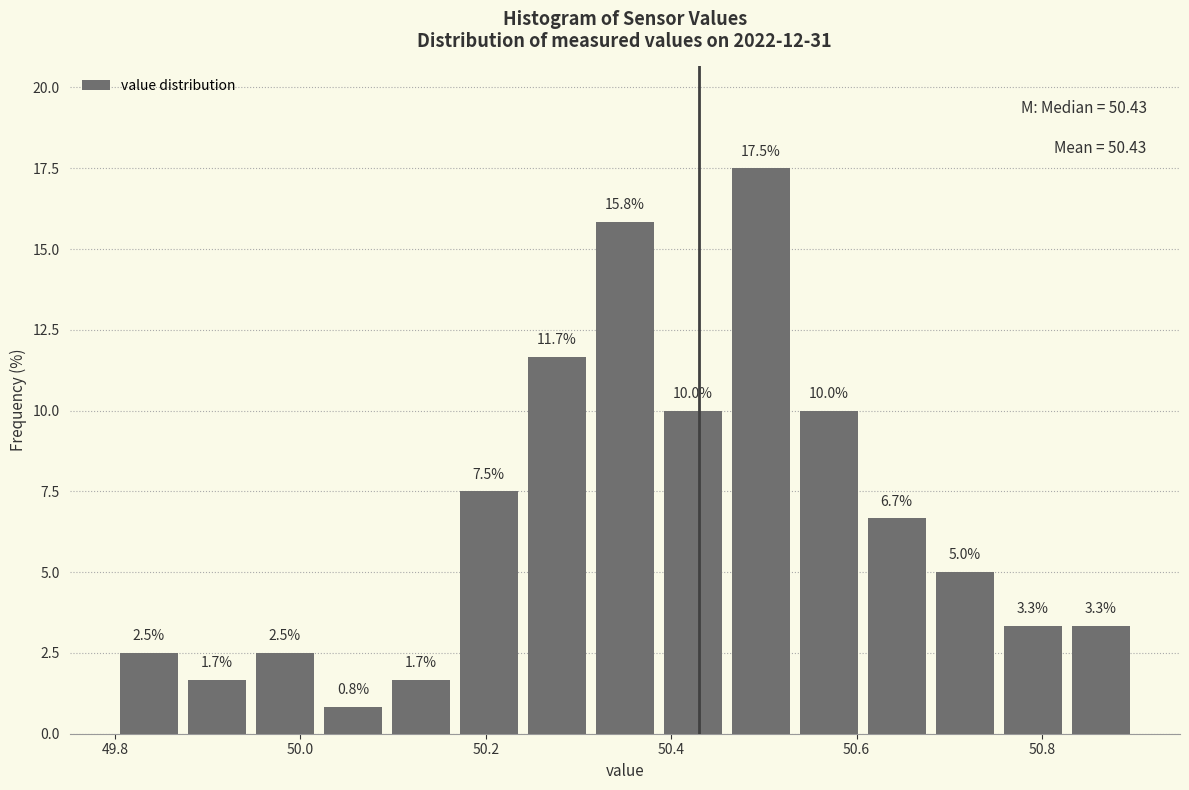

Read against the x-axis, roughly where is the centre of the tallest bar?

50.50